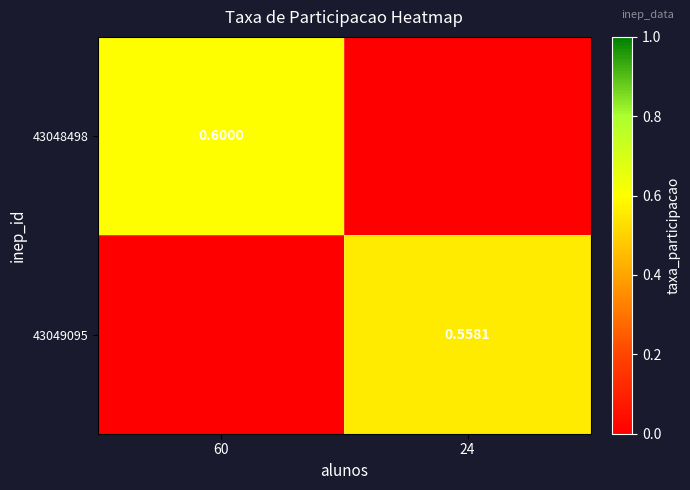

Between 60 and 24, which is larger?

60